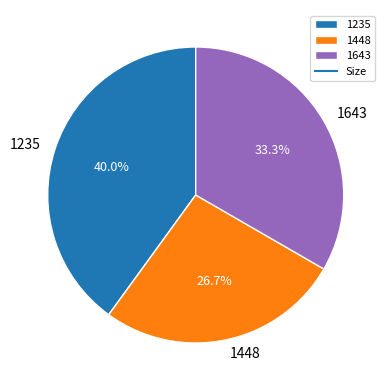

Between 1643 and 1448, which is larger?

1643